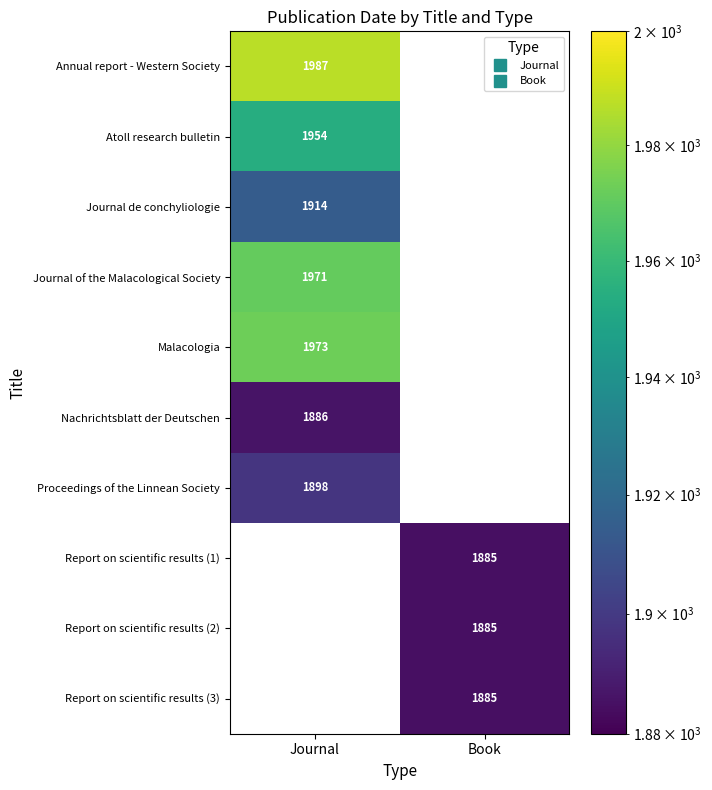

What is the minimum value shown in the chart?

1885.0